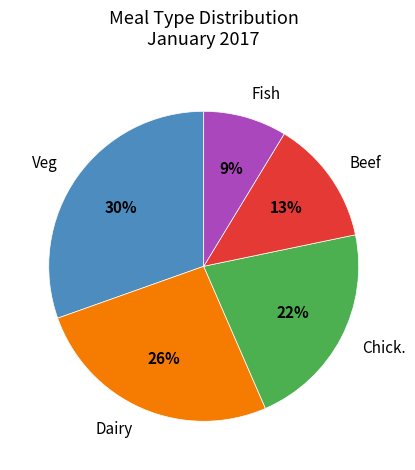

What percentage is the Fish slice, to the nearest percent?

9%